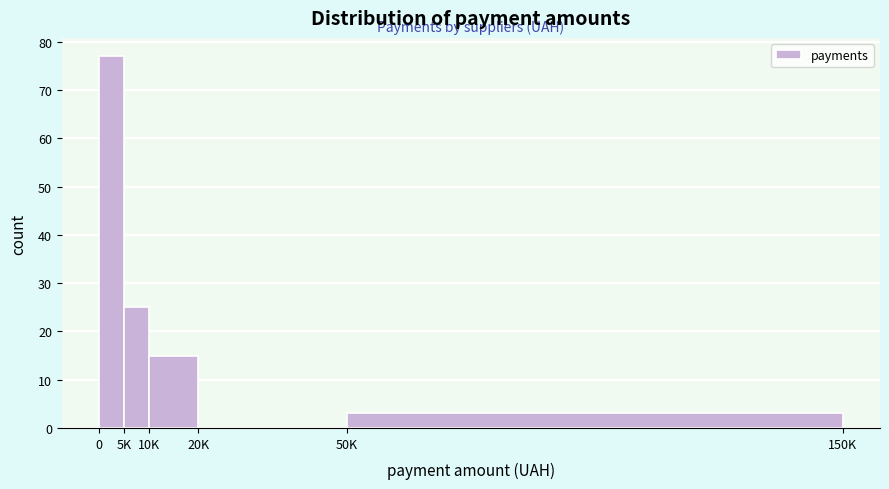

Reading left to right, transcribe all the data shown in this chart.

0=77	5K=25	10K=15	20K=0	50K=3